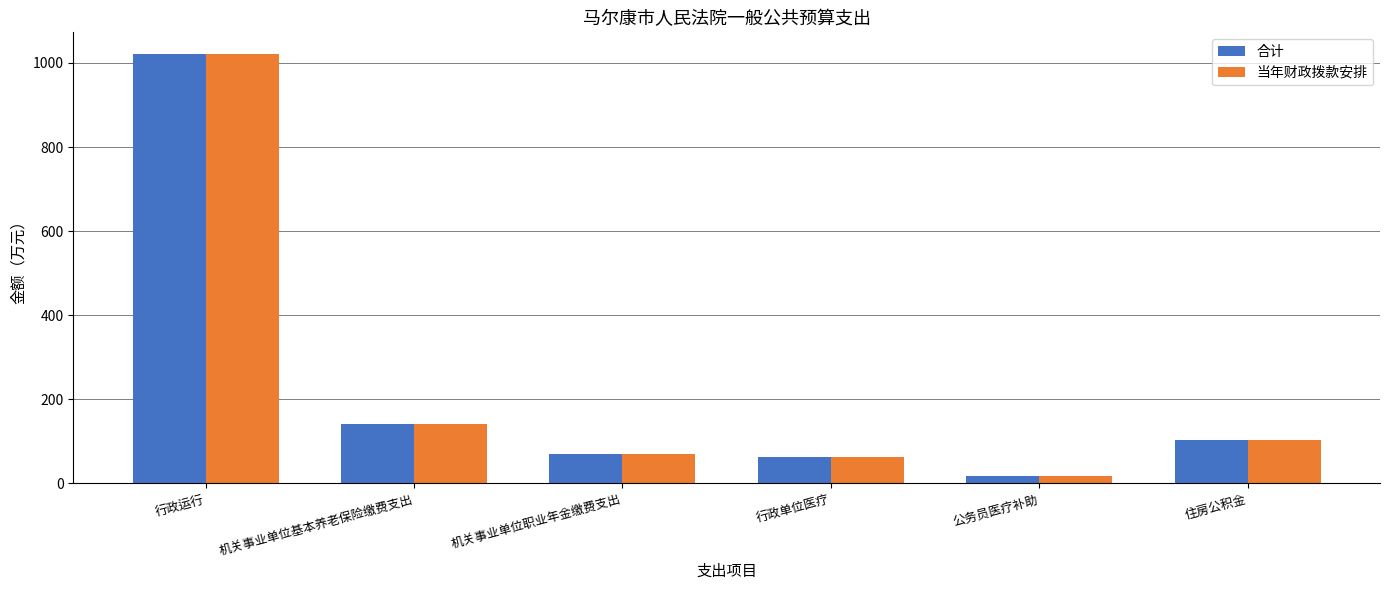

What is the total value across all series at 住房公积金?

207.0